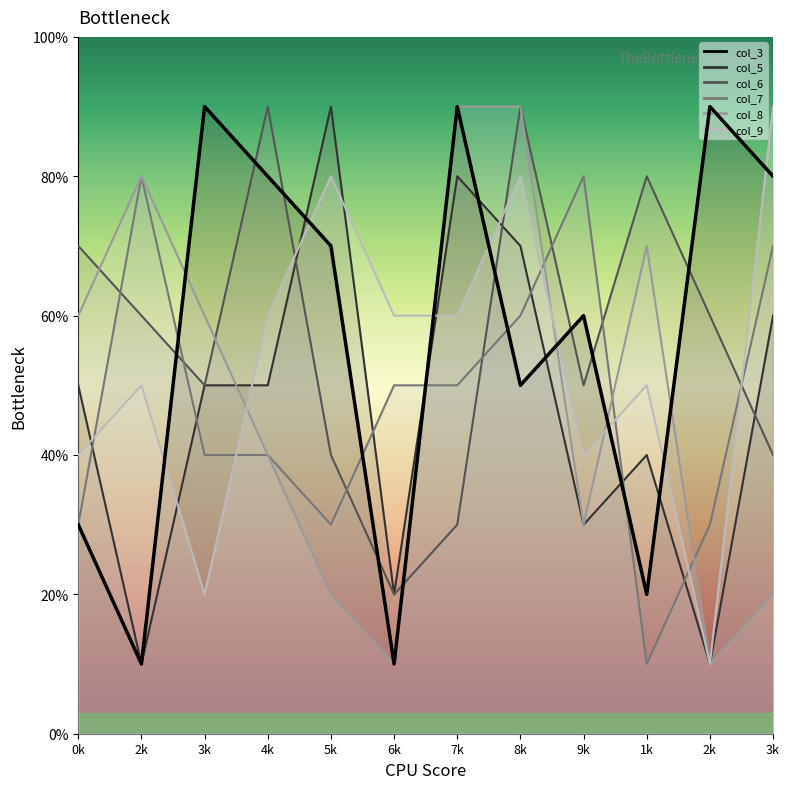

At which label is the value closest to 0?

2k